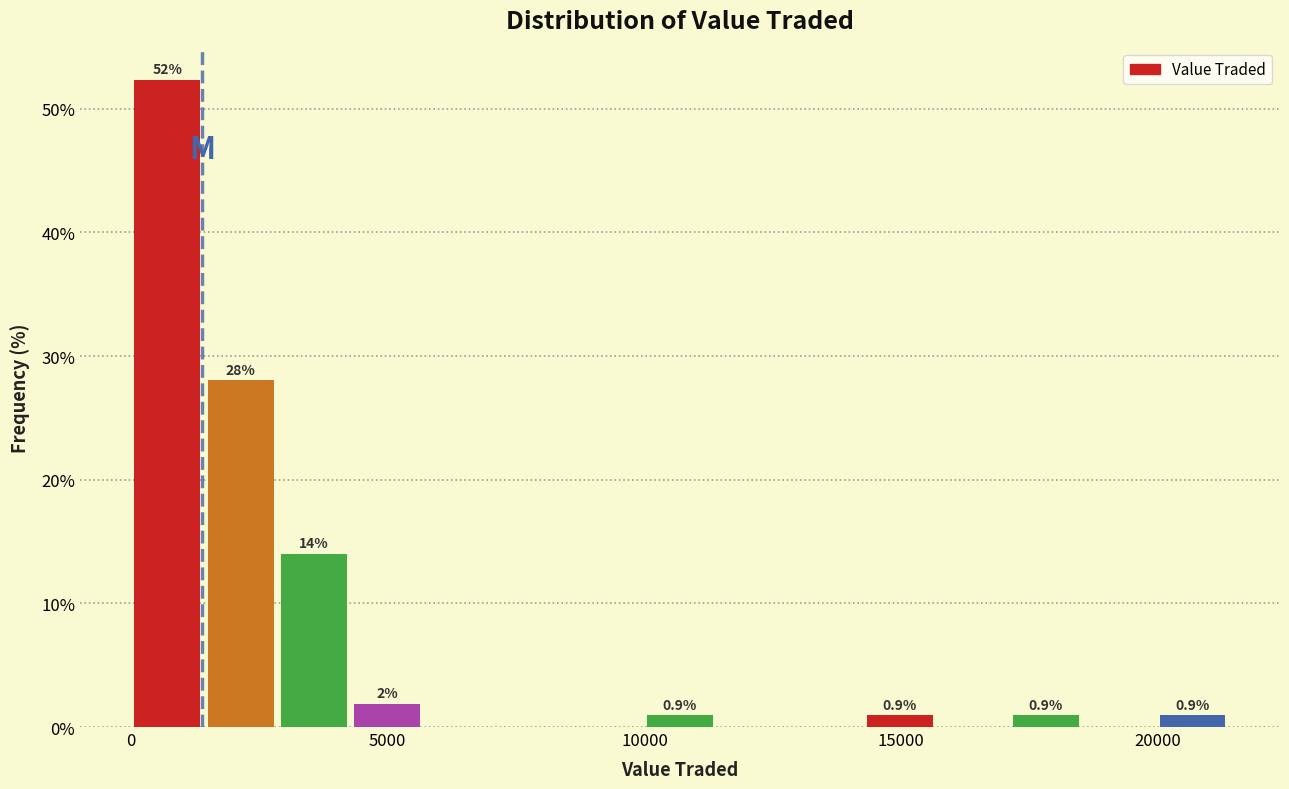

Around what value on the x-axis is the tallest bar? Give the approximate position of its centre, as read against the axis.

500